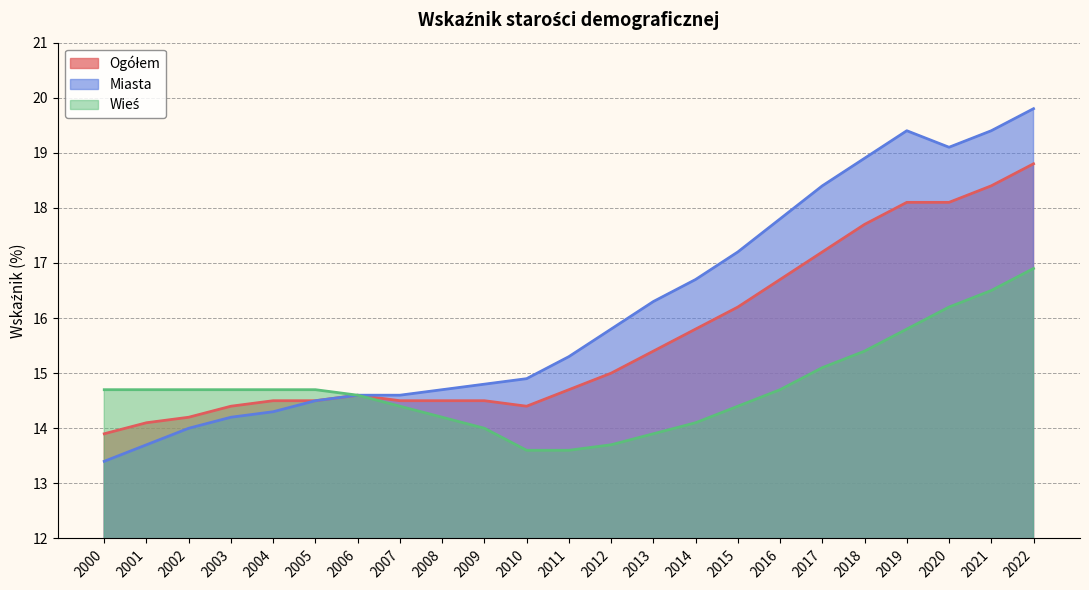

At which category does Ogółem reach its first local valley?

2010